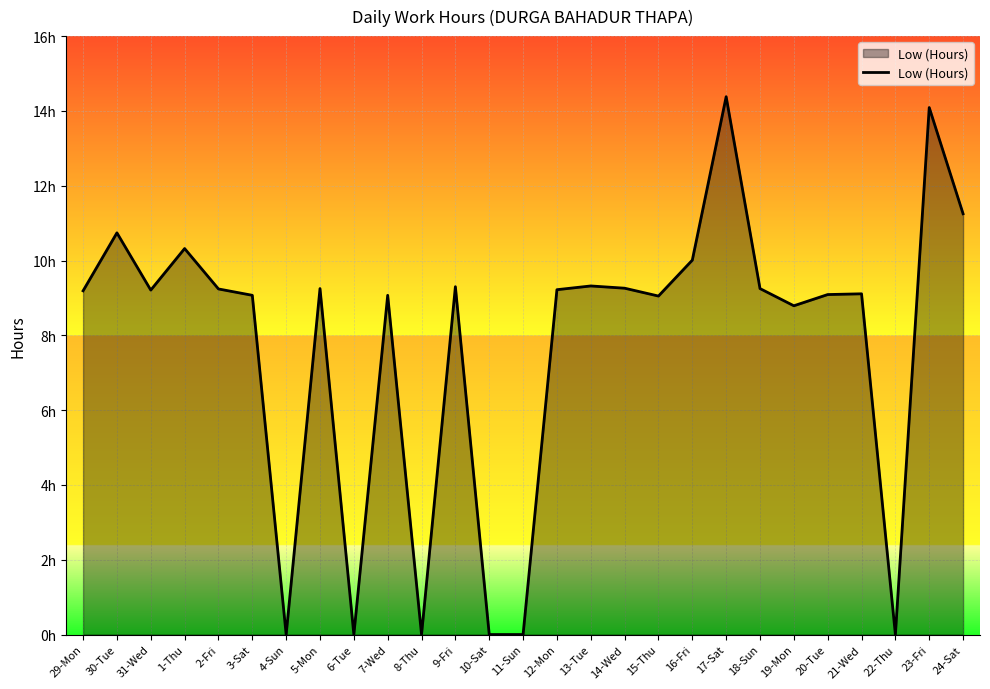

Which category has the highest value across all series?

17-Sat